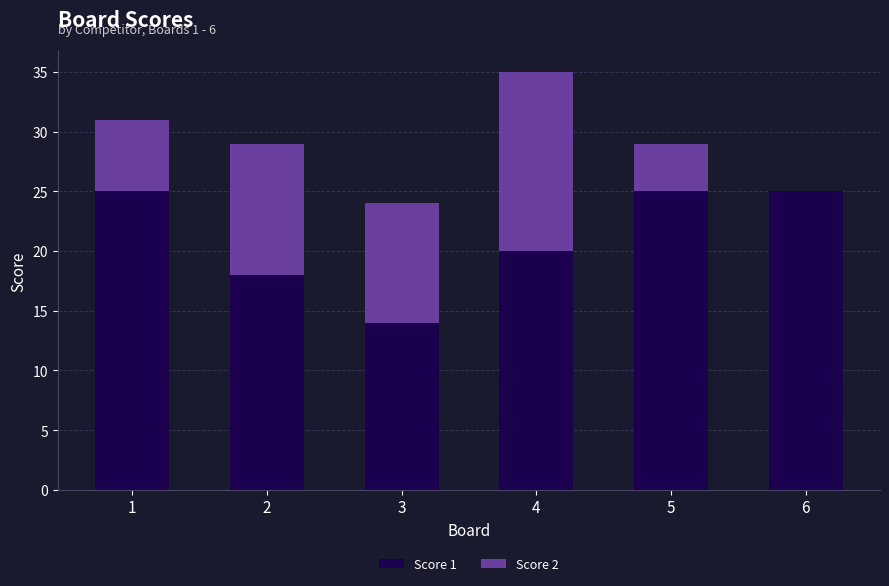

Count the number of data series in this chart.

2